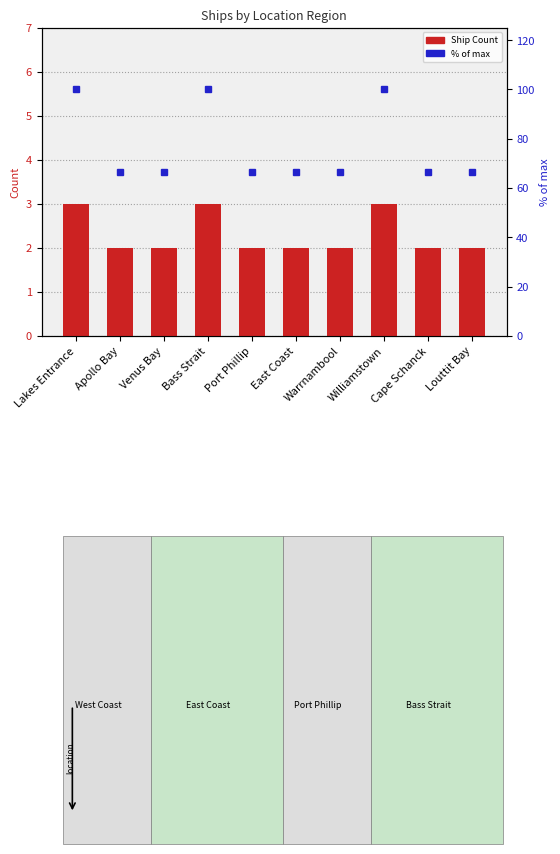

What is the total value across all series at East Coast?

68.7